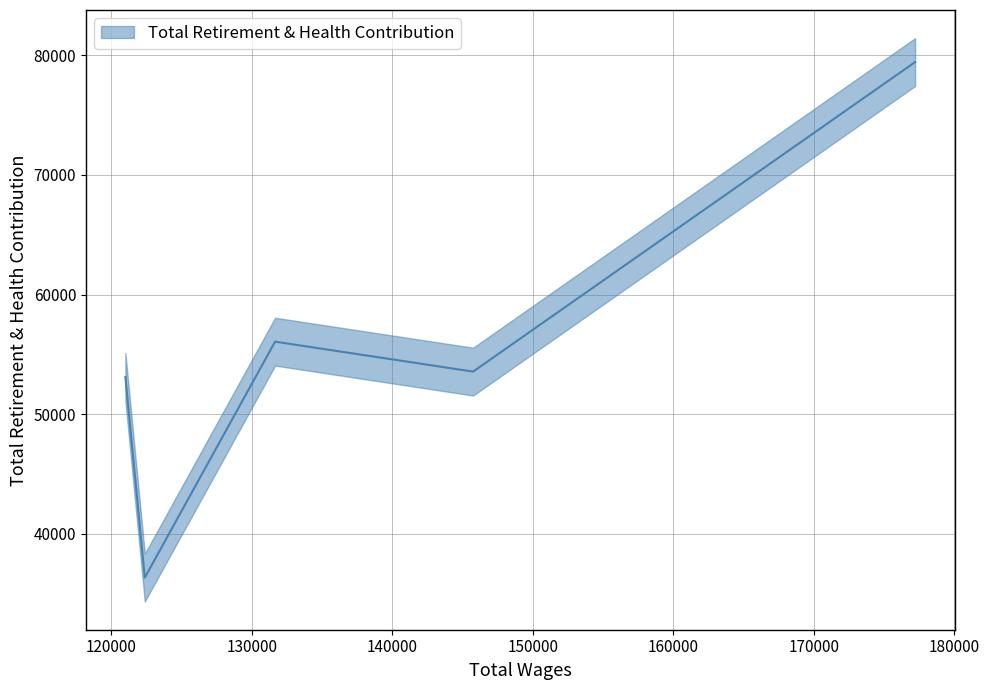

What is the greatest value displayed?

79431